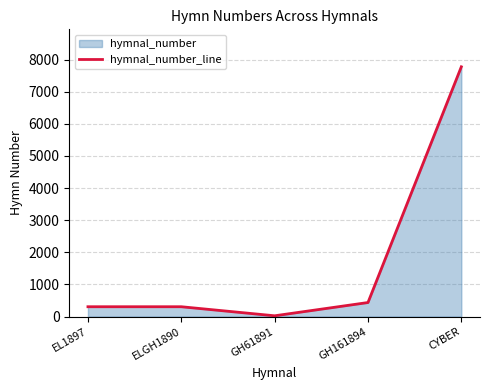

What is the change in value from EL1897 to GH161894?

+131